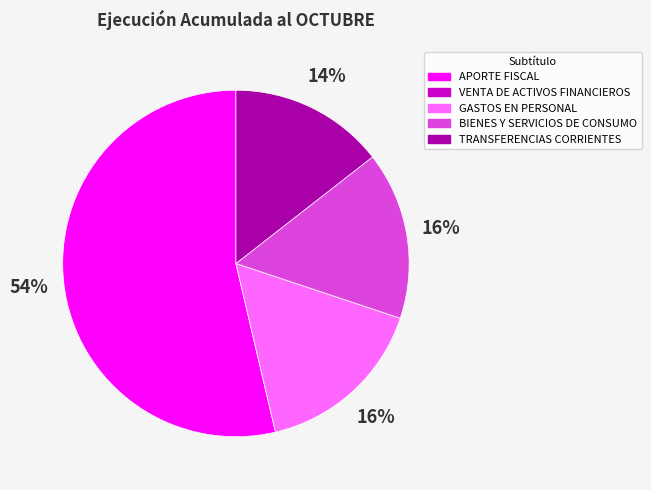

Do GASTOS EN PERSONAL and APORTE FISCAL together represent more than half of the pie?

Yes